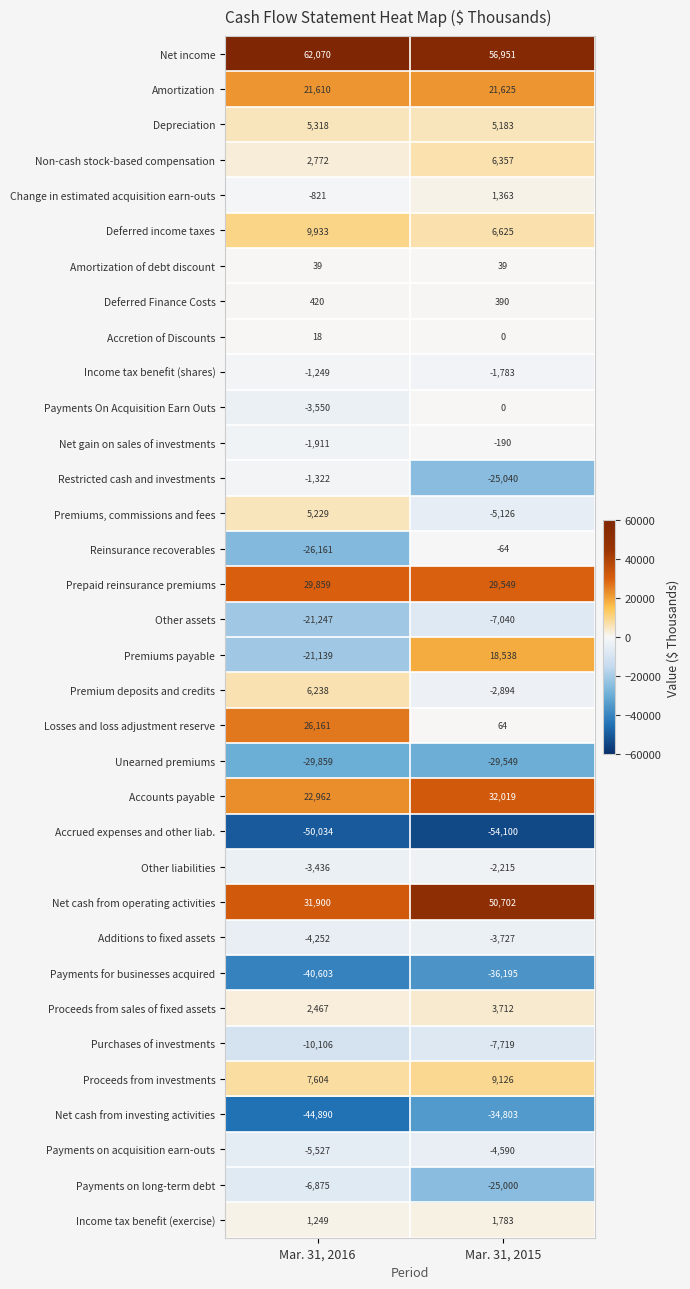

The value of Other assets at Mar. 31, 2016 is -11645. True or false?

False